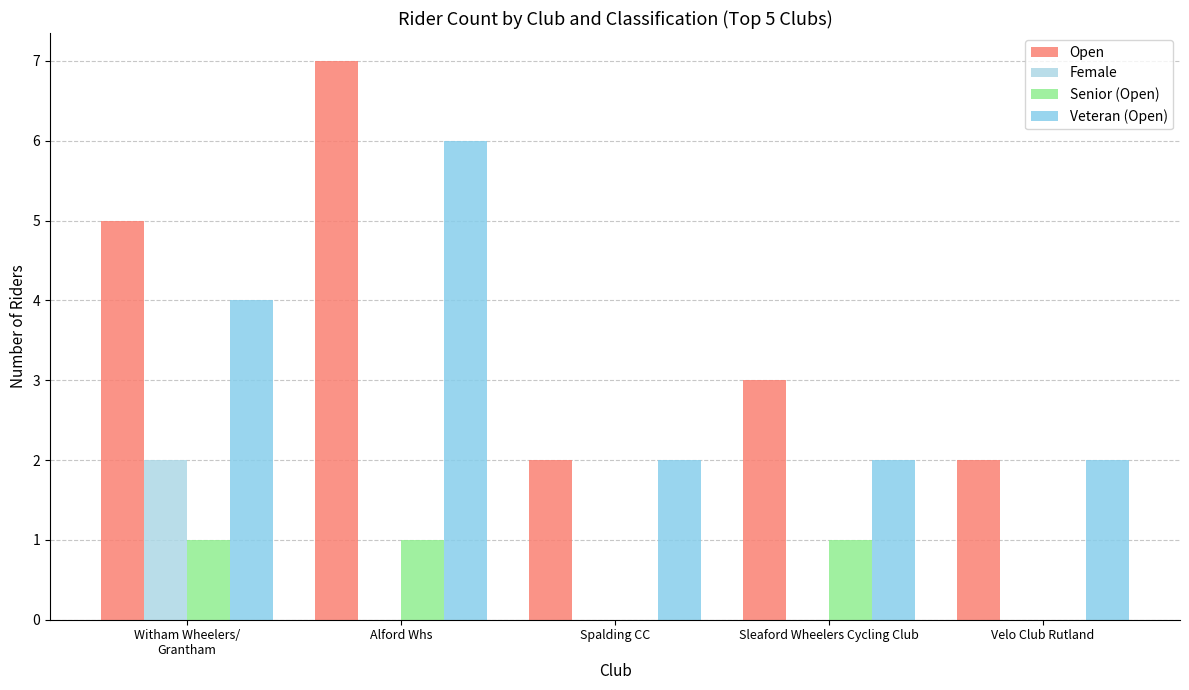

What is the maximum value for Senior (Open)?

1